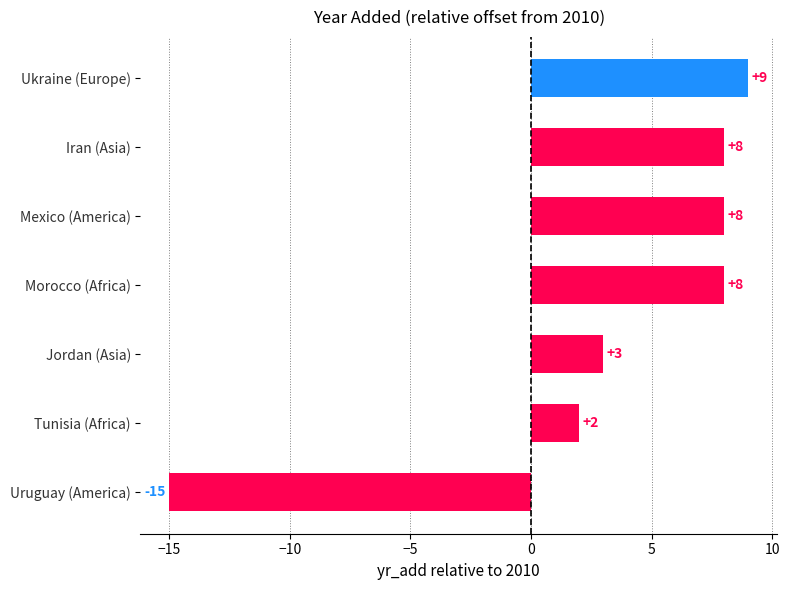

True or false: the data shows 8 at Mexico (America).

True